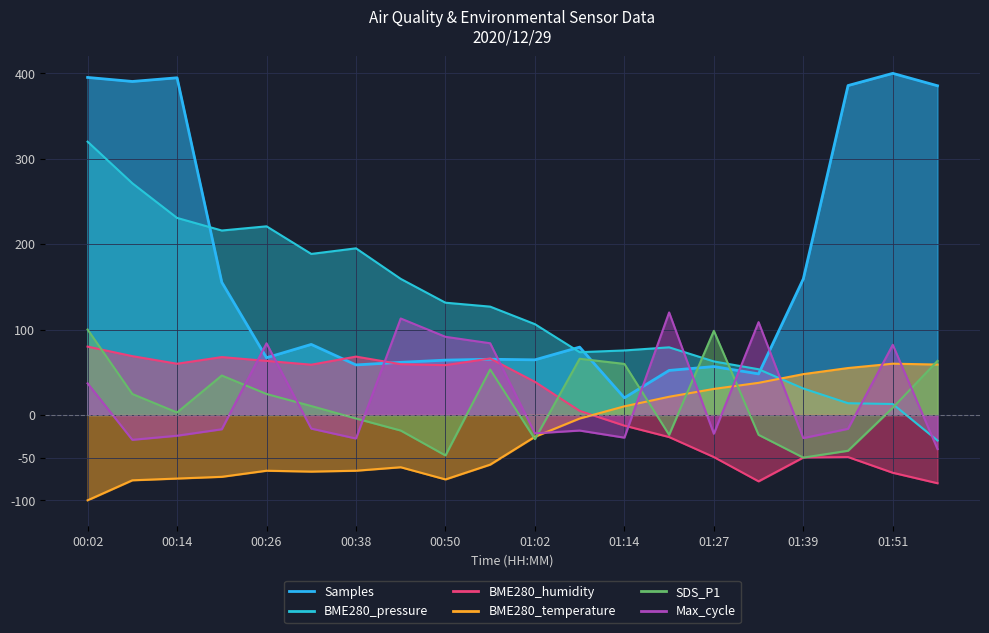

Reading left to right, what are all the values shown in this chart?

Samples: 395.2	390.5	394.8	155.3	67.0	82.6	58.6	61.6	64.2	65.2	64.5	79.4	20.0	52.1	56.6	48.0	159.3	385.7	400.0	385.5
BME280_pressure: 320.0	271.3	230.7	216.0	220.9	188.5	195.1	159.3	131.4	126.8	106.3	73.5	75.5	79.2	62.6	53.5	30.9	13.7	12.8	-30.0
BME280_humidity: 80.0	68.9	59.9	67.7	63.3	58.8	68.3	59.4	58.3	66.1	38.7	4.7	-12.5	-25.9	-49.3	-77.8	-49.9	-49.3	-67.7	-80.0
BME280_temperature: -100.0	-76.6	-74.5	-72.5	-65.4	-66.4	-65.4	-61.3	-75.5	-58.2	-25.6	-4.2	10.1	21.3	30.4	37.6	47.8	54.9	60.0	59.0
SDS_P1: 100.0	24.5	2.9	46.1	24.5	10.4	-4.2	-18.3	-47.5	53.2	-28.4	65.8	59.7	-23.3	98.5	-23.3	-50.0	-41.9	8.4	63.3
Max_cycle: 37.0	-29.1	-24.4	-16.8	83.9	-16.0	-27.6	112.9	91.5	83.9	-21.6	-18.3	-26.6	120.0	-22.1	108.6	-27.1	-16.3	82.1	-40.0